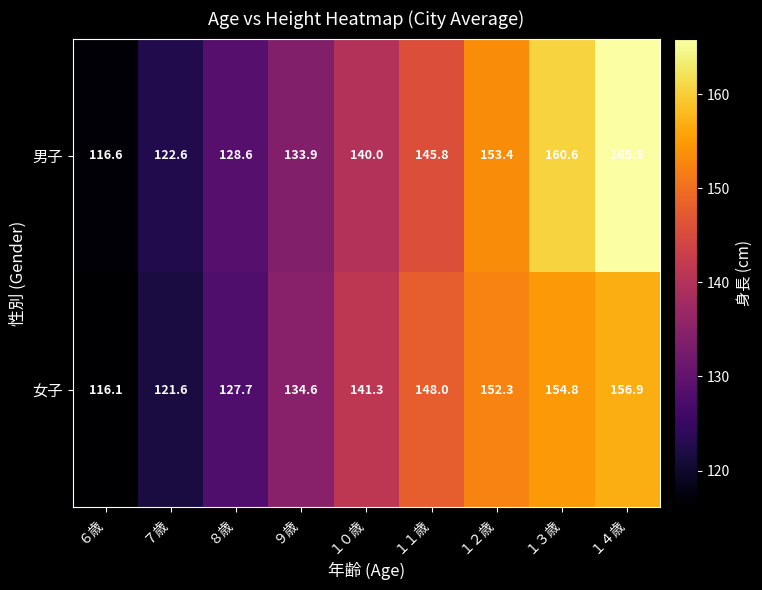

Which series has the widest spread of values?

男子